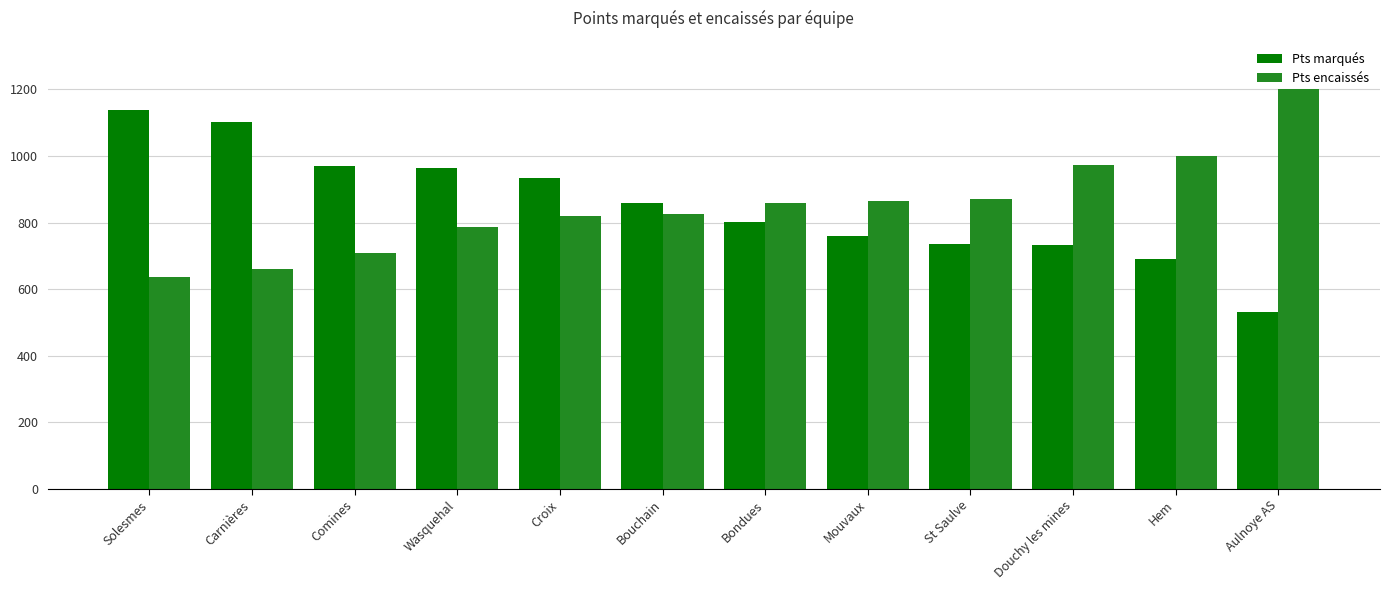

Is it true that Pts marqués equals 759 at Mouvaux?

True